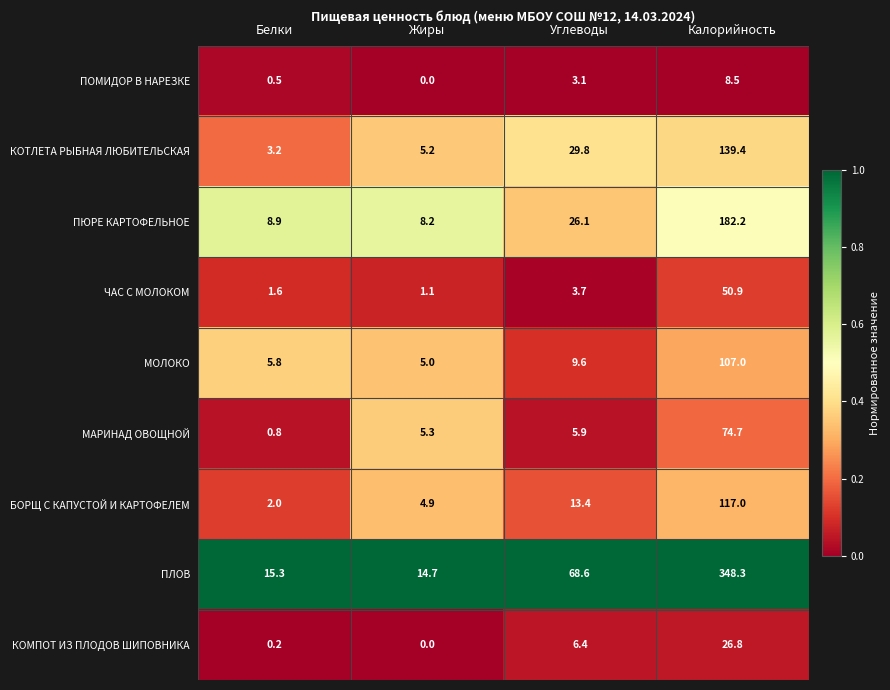

Which category has the lowest value across all series?

Жиры